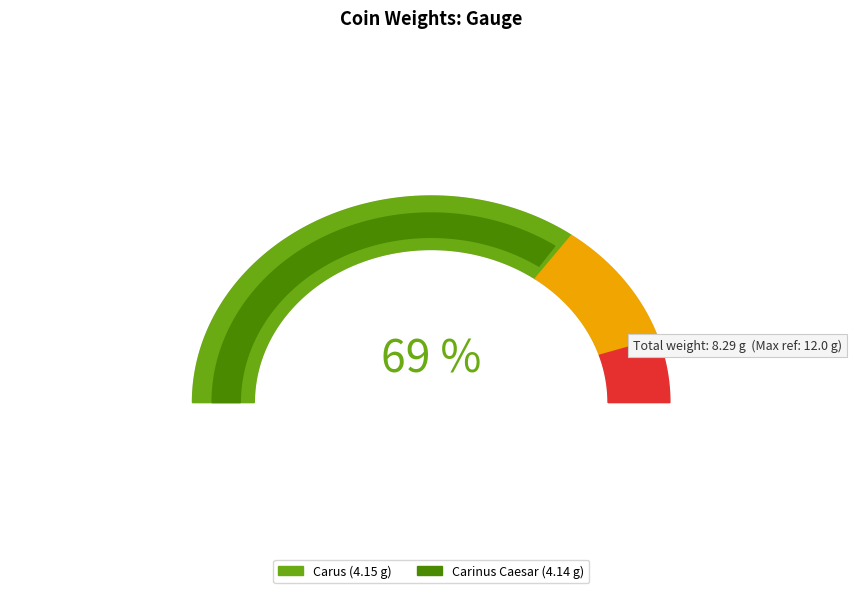

The https://www.ikmk.at/object?id=ID75146 slice represents 64% of the pie. True or false?

False